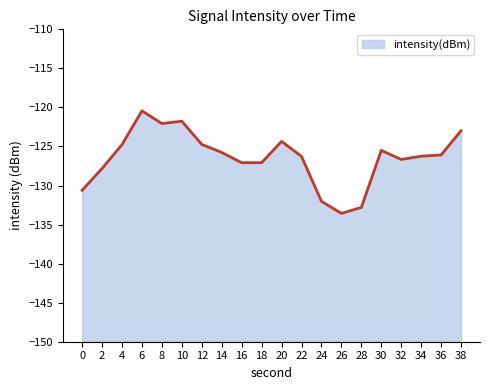

How many lines are shown in the chart?

1